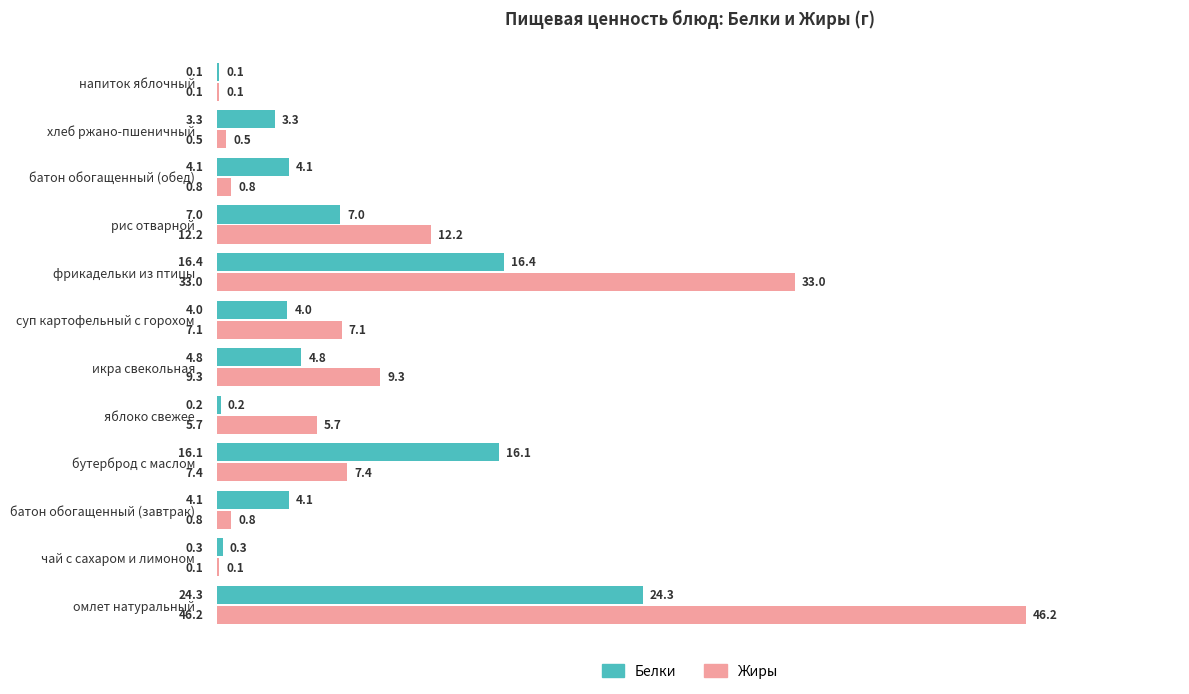

Is it true that Жиры equals 33.0 at фрикадельки из птицы?

True